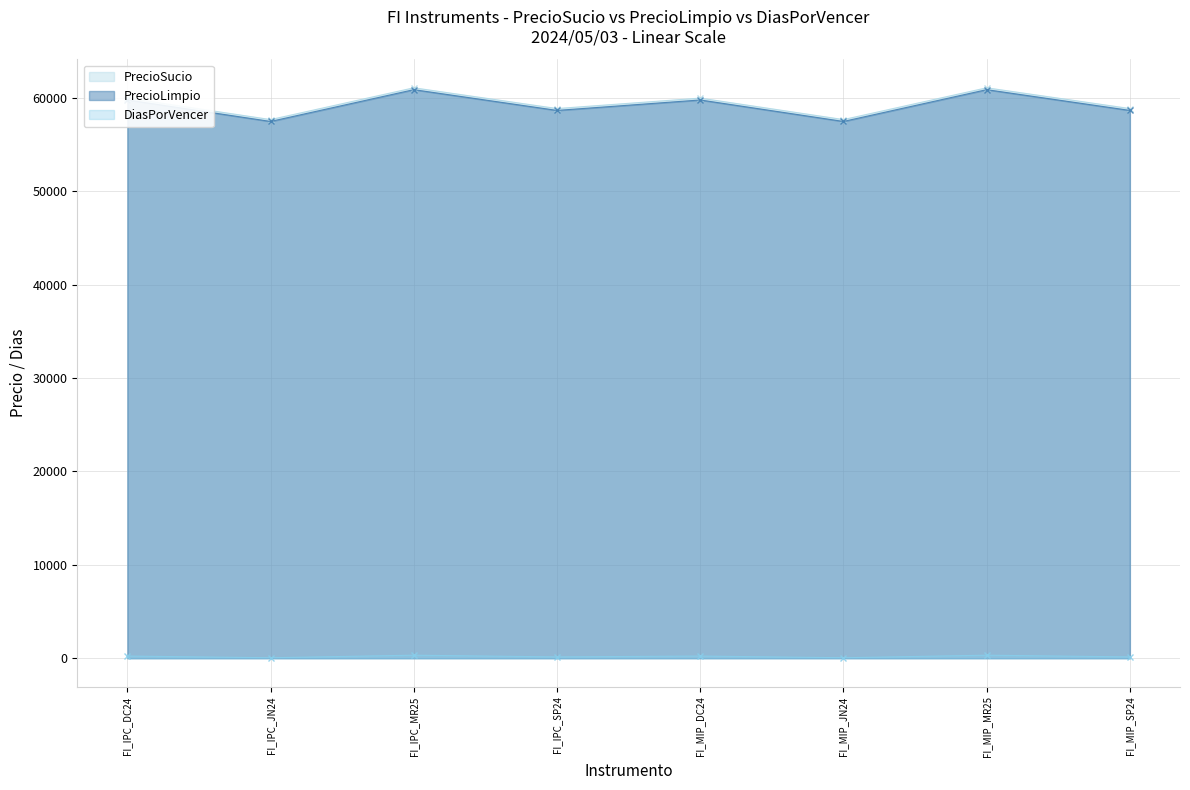

True or false: PrecioSucio has a value of 59957 at FI_IPC_DC24.

True